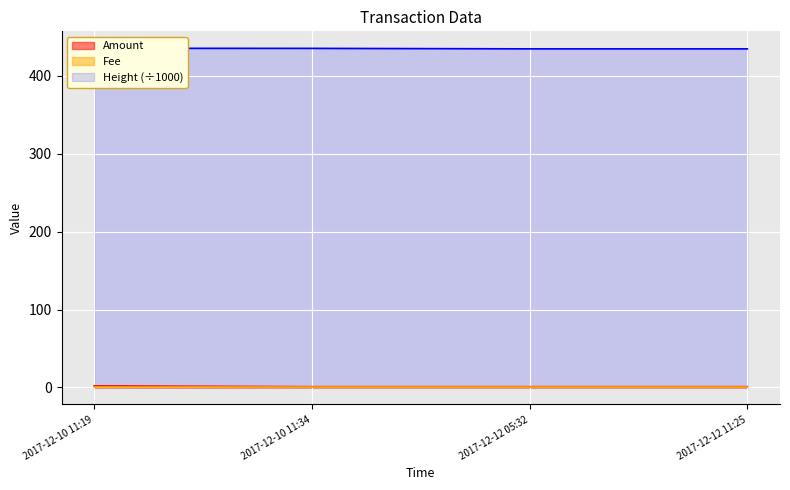

The Amount series shows 1 at 2017-12-12 05:32. True or false?

True